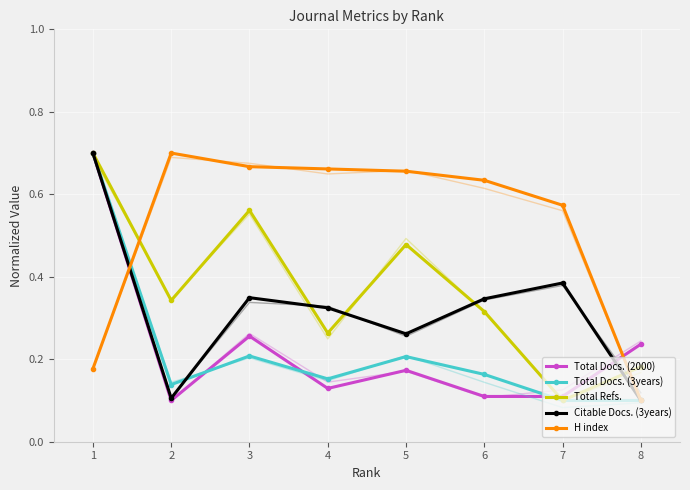

Where is the first local maximum for H index?

2